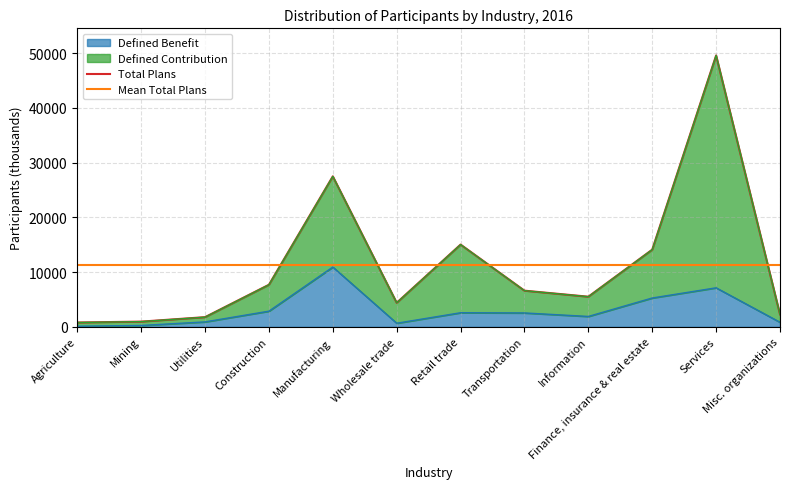

What is the label of the 4th point from the left?

Construction